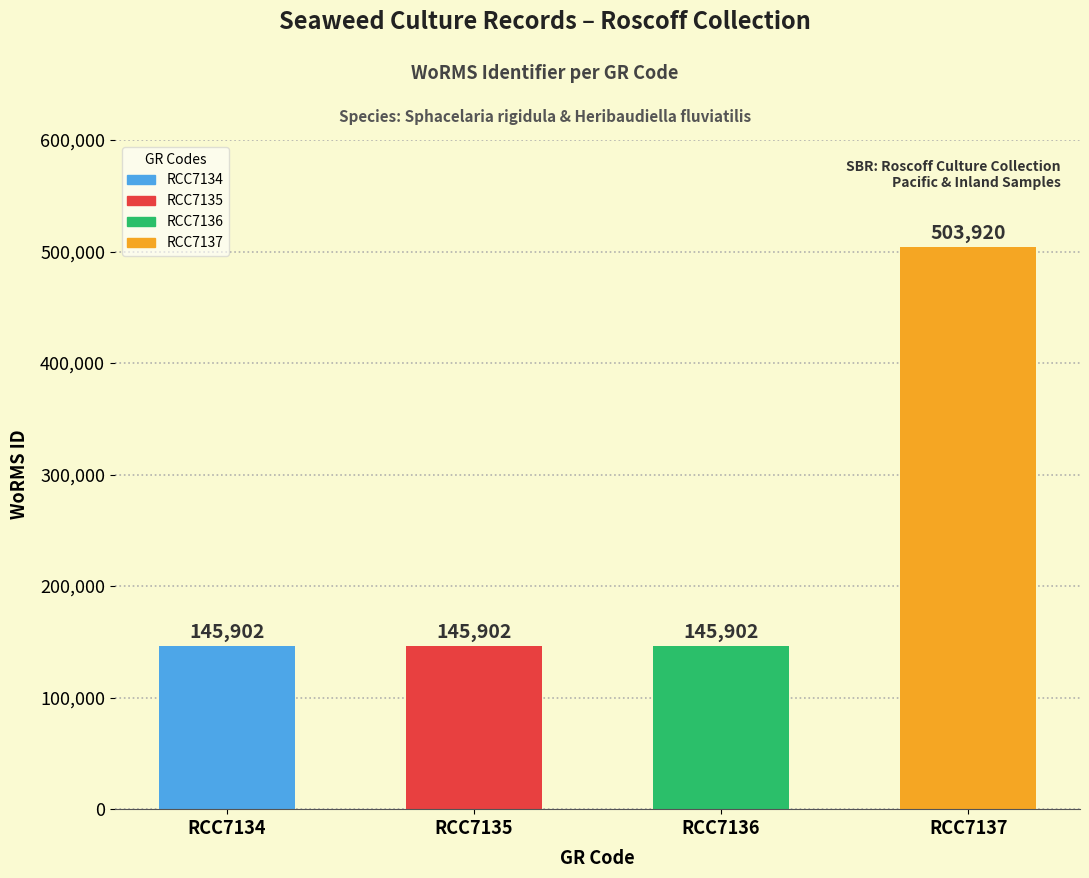

Are the bars horizontal?

No